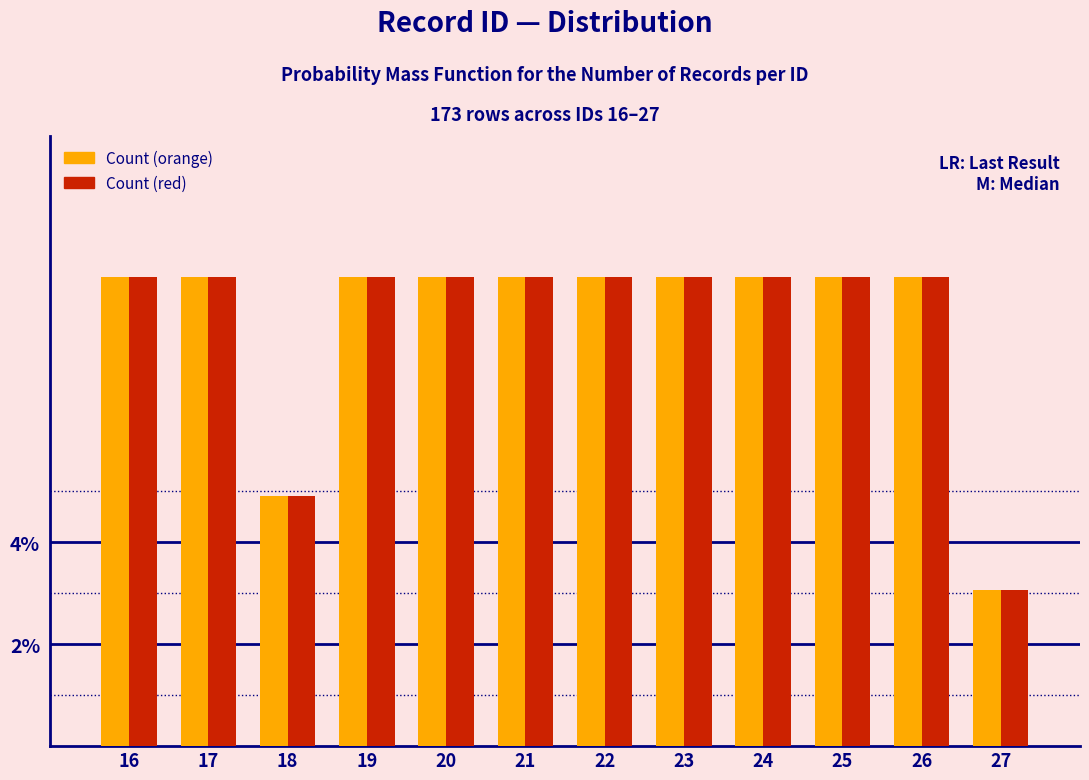

Are the bars grouped side by side (vs. stacked)?

Yes